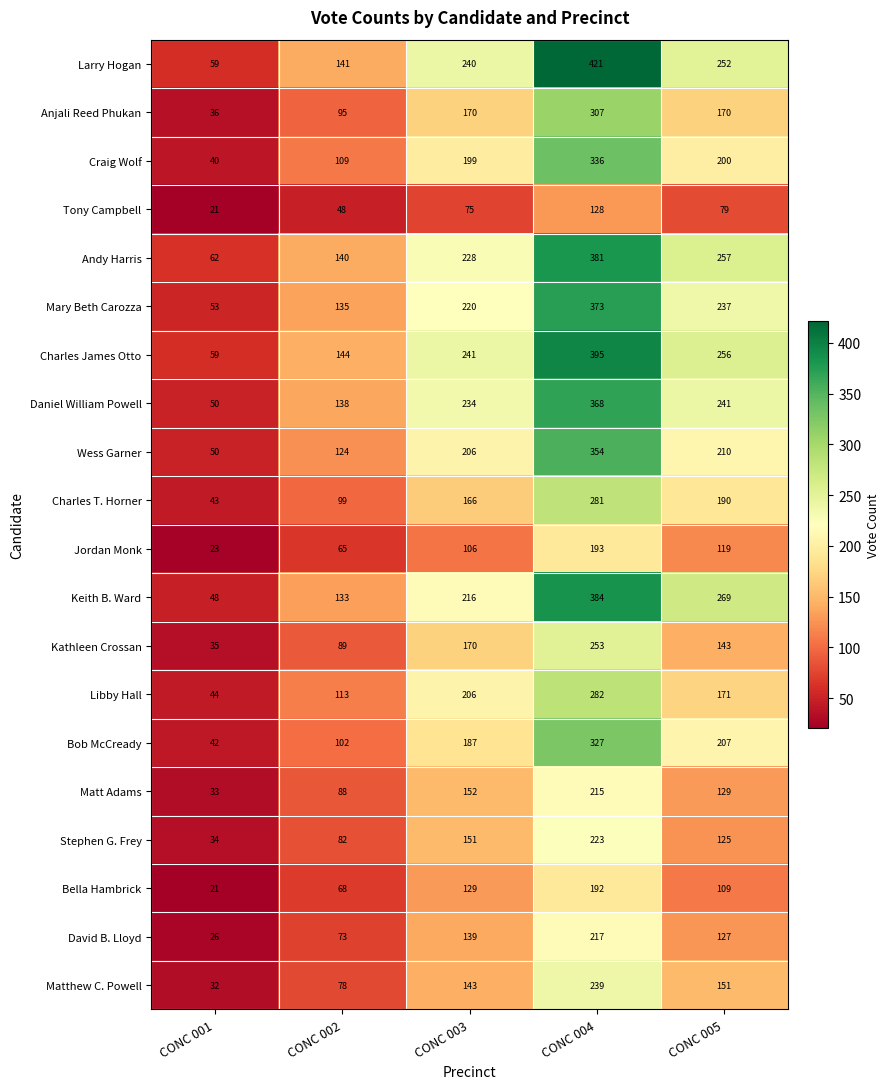

Rank the series at CONC 005 from highest to lowest value.

Keith B. Ward, Andy Harris, Charles James Otto, Larry Hogan, Daniel William Powell, Mary Beth Carozza, Wess Garner, Bob McCready, Craig Wolf, Charles T. Horner, Libby Hall, Anjali Reed Phukan, Matthew C. Powell, Kathleen Crossan, Matt Adams, David B. Lloyd, Stephen G. Frey, Jordan Monk, Bella Hambrick, Tony Campbell